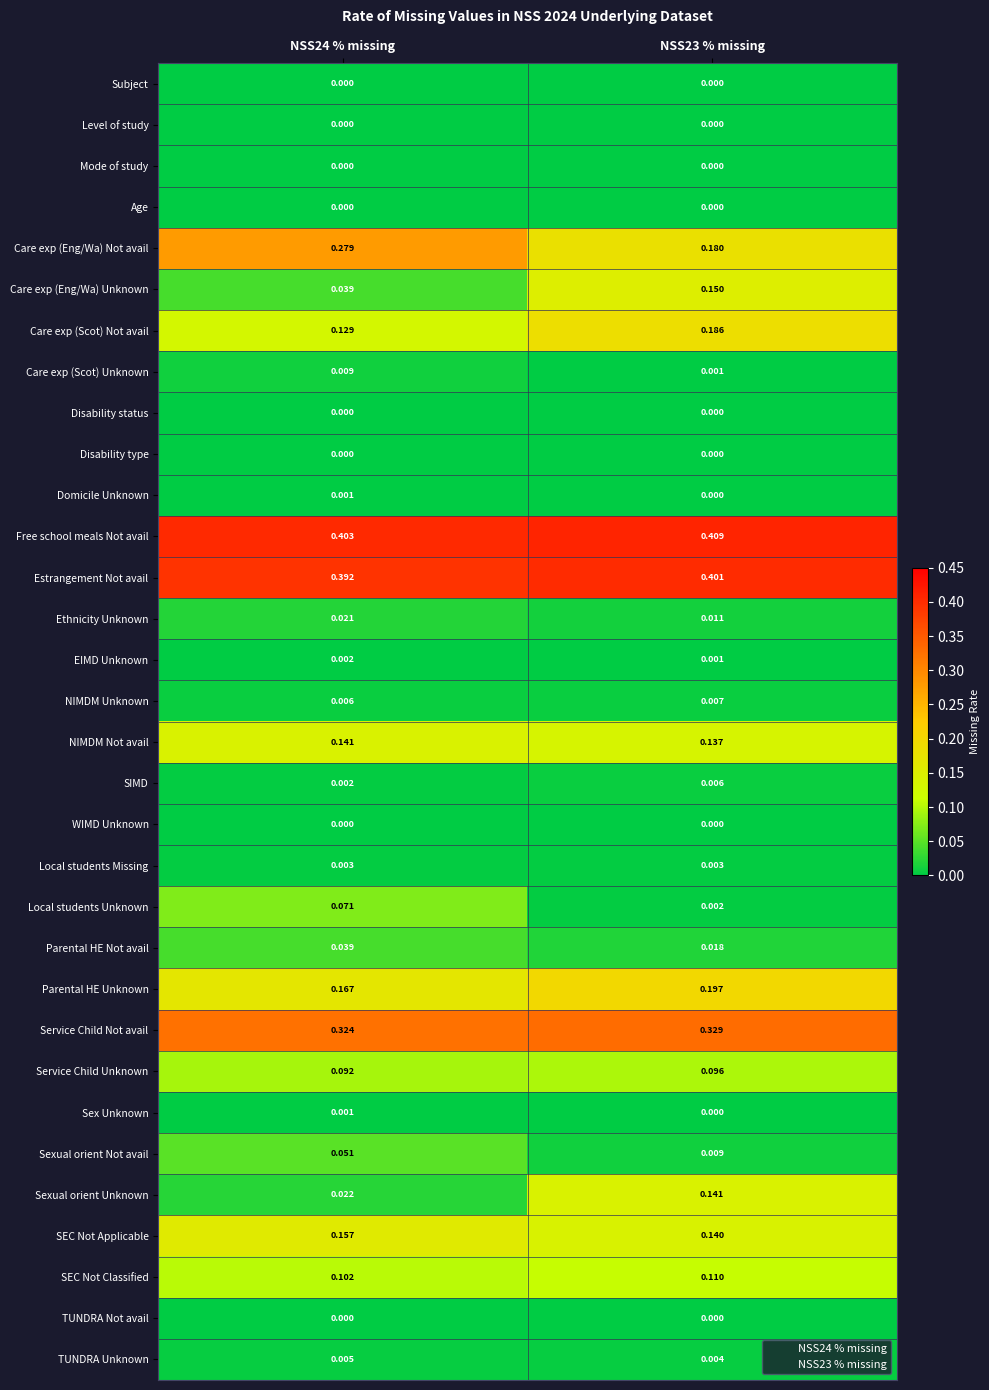

Which series changed the most between NSS24 % missing and NSS23 % missing?

Sexual orient Unknown